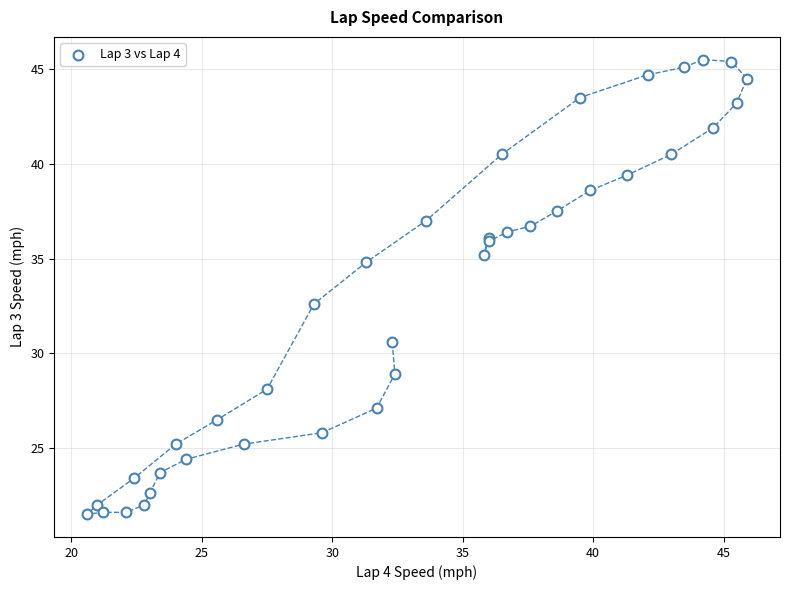

What Y value in the scatter plot is closest to 33?

32.6